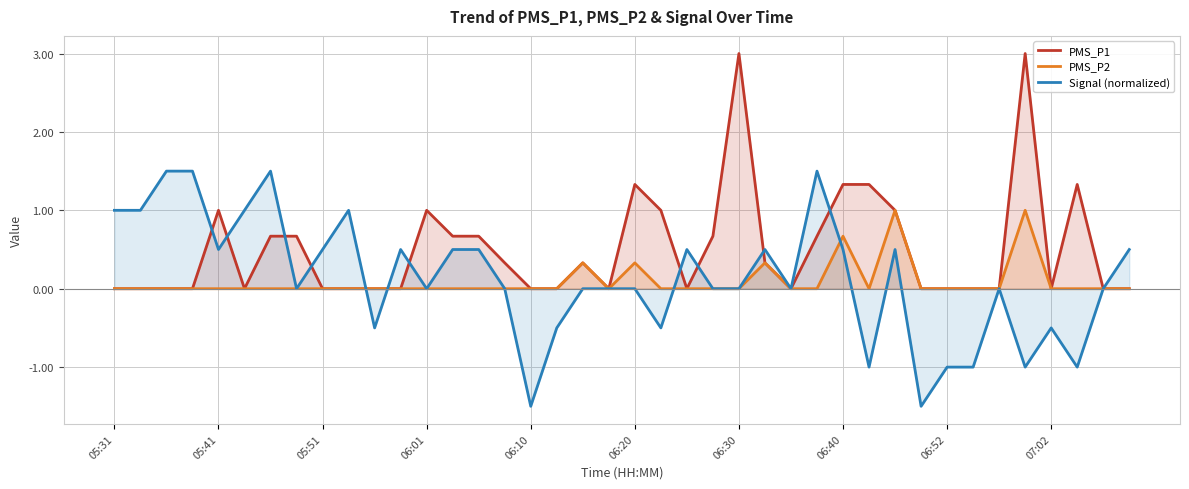

How many PMS_P2 values are between 0 and 1?

40